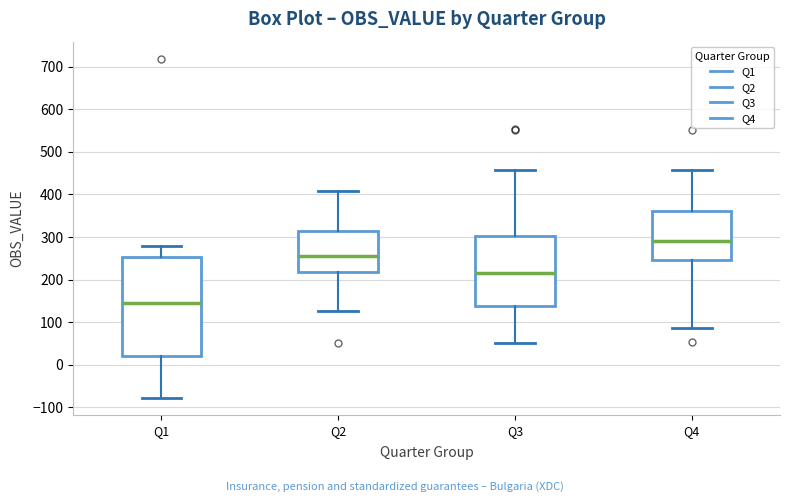

Reading left to right, read every box against the y-axis: the position of its median line, the range the box covers, and the ends of its whiskers. The values are not printed on the chart, so give them approximately, as read against the axis.

Q1: median 150, box 20 to 250, whiskers -80 to 280
Q2: median 260, box 220 to 310, whiskers 130 to 410
Q3: median 220, box 140 to 300, whiskers 50 to 460
Q4: median 290, box 250 to 360, whiskers 90 to 460